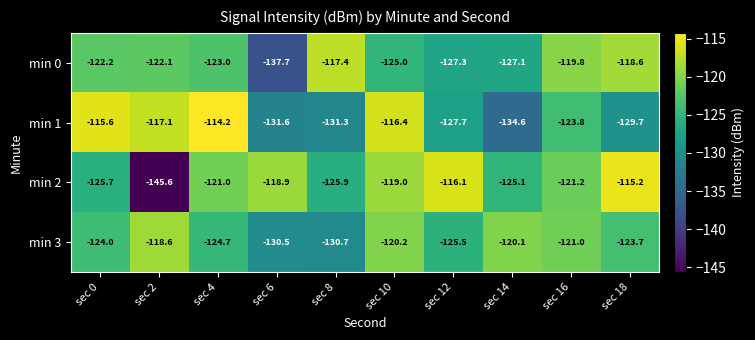

Which series has the largest range (max minus min)?

min 2